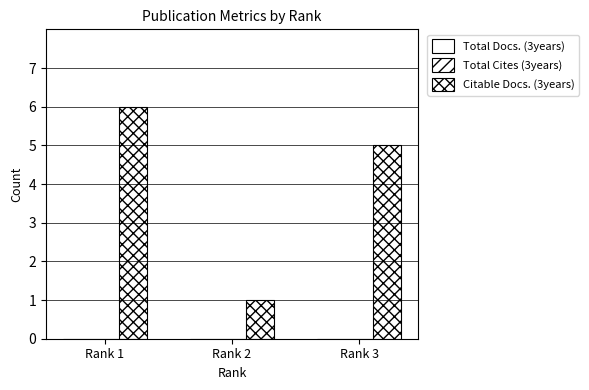

Reading left to right, extract all data points from this chart.

Total Docs. (3years): Rank 1=0	Rank 2=0	Rank 3=0
Total Cites (3years): Rank 1=0	Rank 2=0	Rank 3=0
Citable Docs. (3years): Rank 1=6	Rank 2=1	Rank 3=5